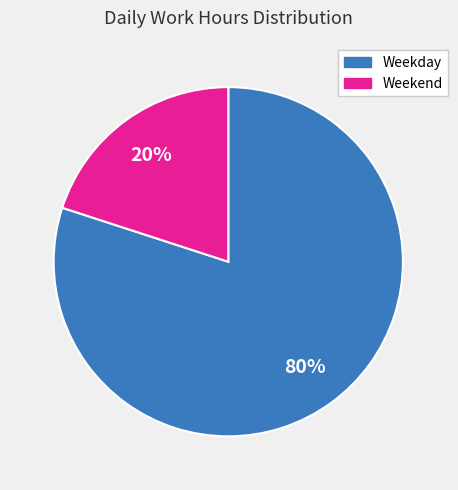

Count the number of slices in the pie.

2